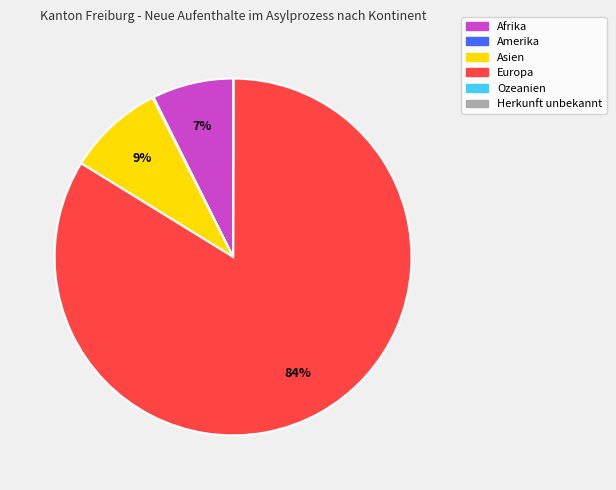

What is the majority slice?

Europa